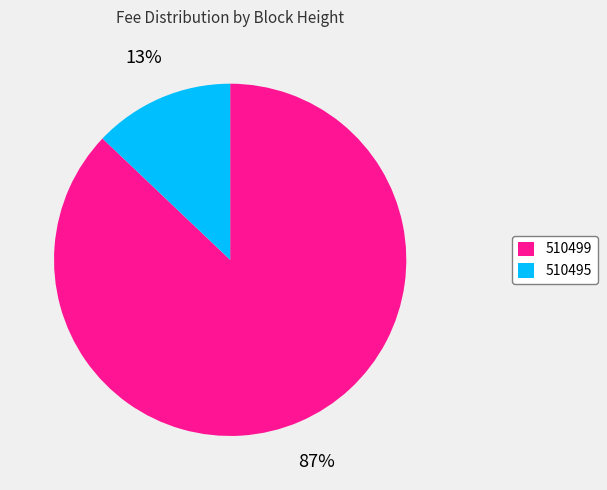

To the nearest percent, what portion does 510495 represent?

13%